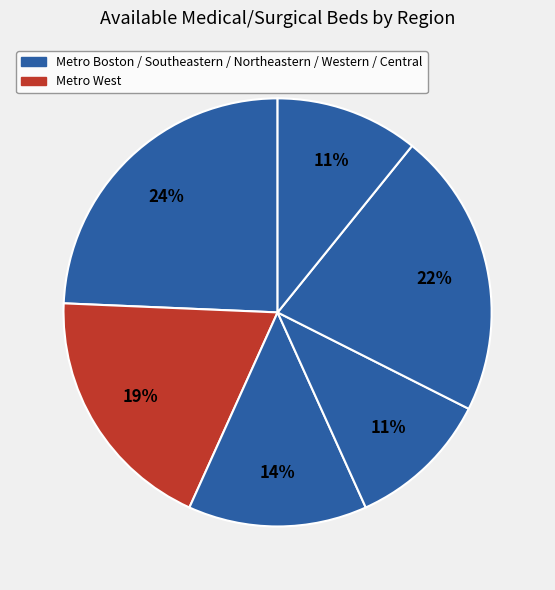

Count the number of slices in the pie.

6